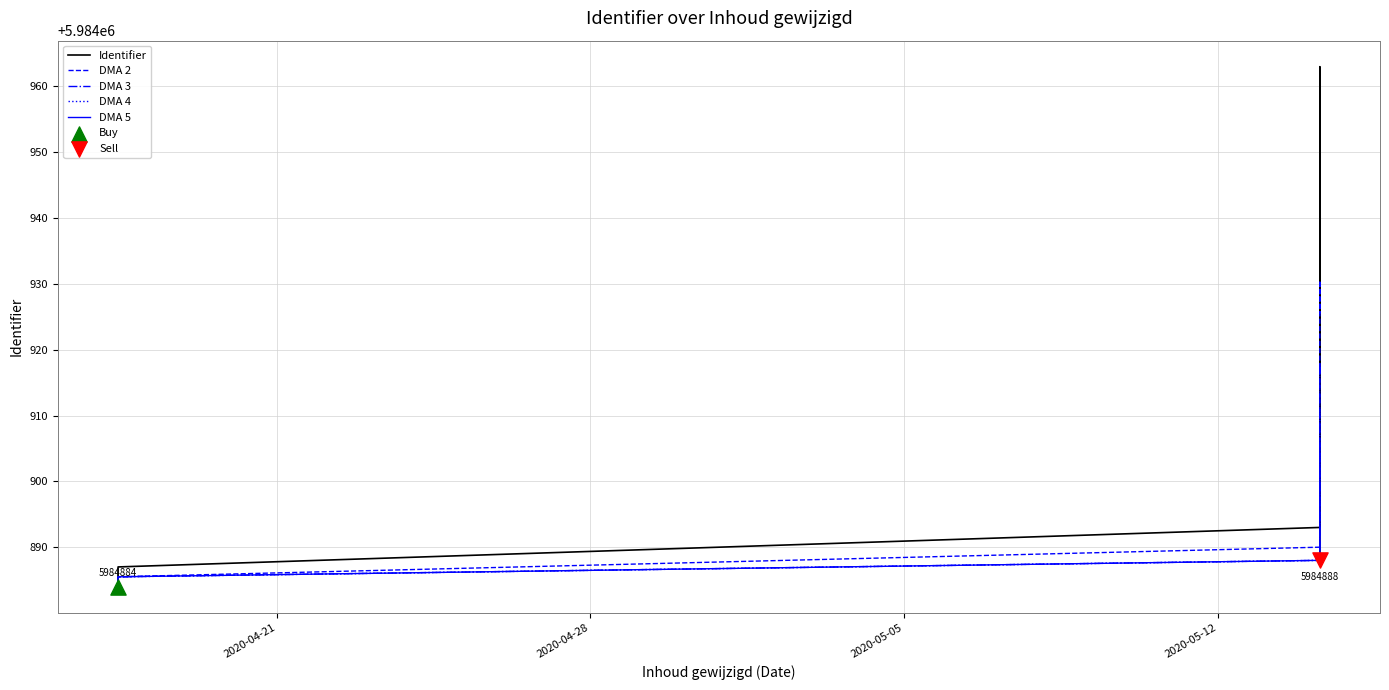

What is the highest value of the DMA 2 series?

5984930.5